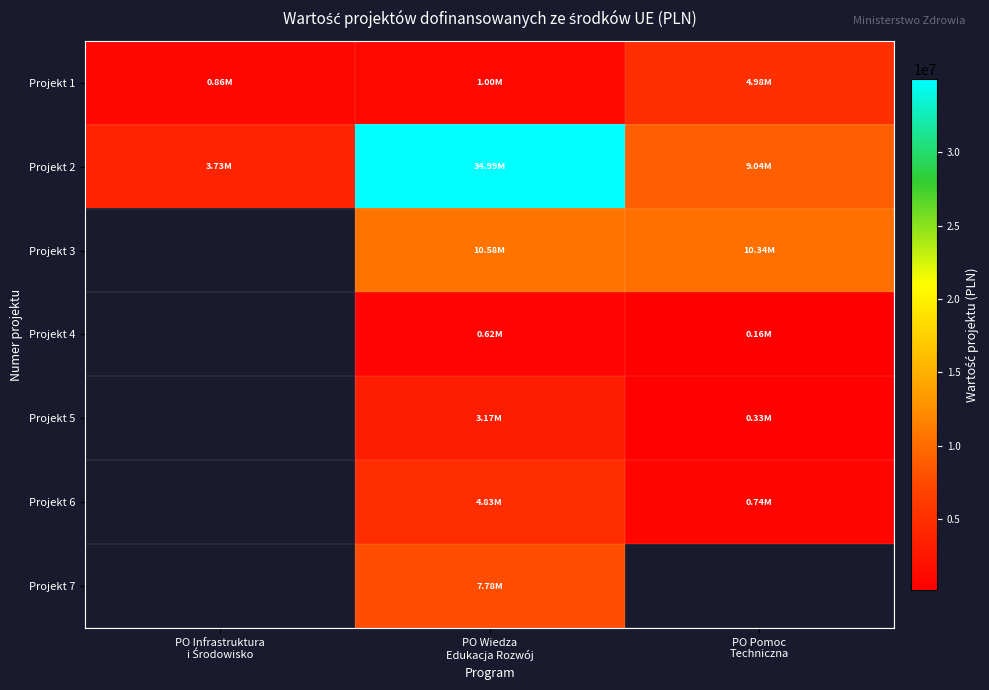

At which label does Projekt 1 first exceed 997888?

PO Wiedza Edukacja Rozwój